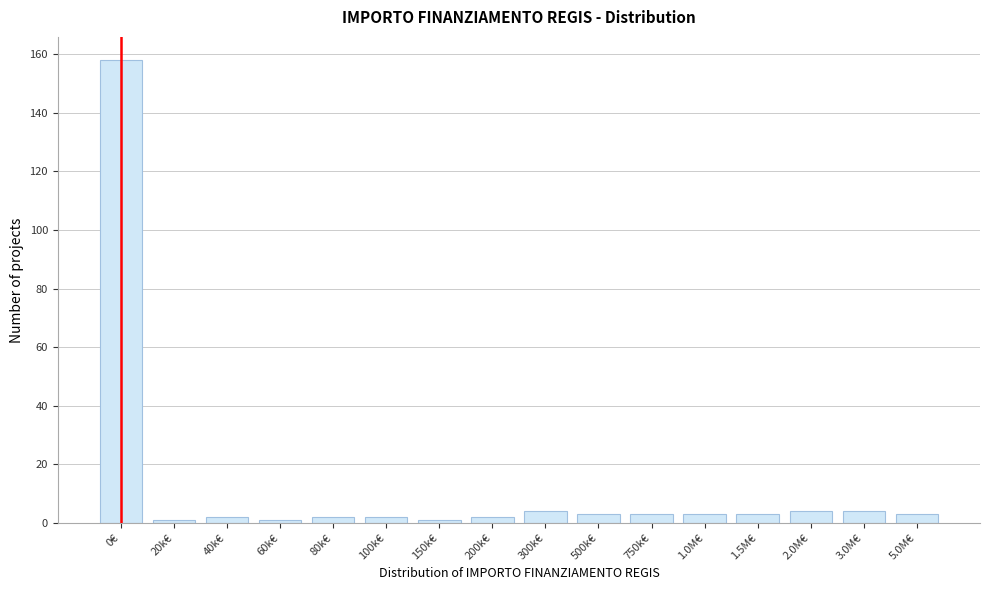

Reading right to left, what are all the values shown in this chart?

3	4	4	3	3	3	3	4	2	1	2	2	1	2	1	158